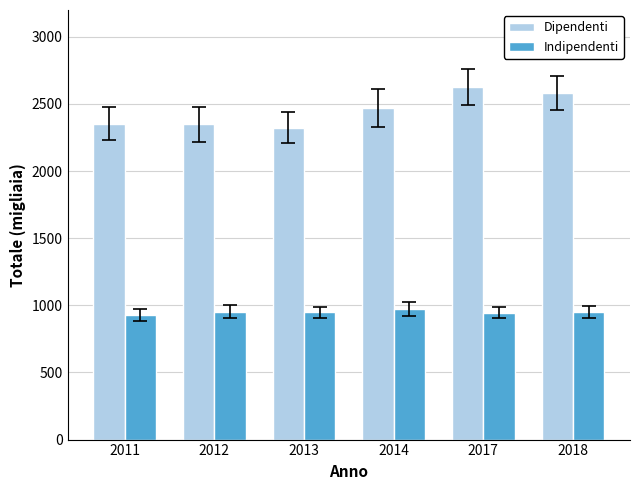

What is the difference between the highest and lowest values at 2012?

1395.8